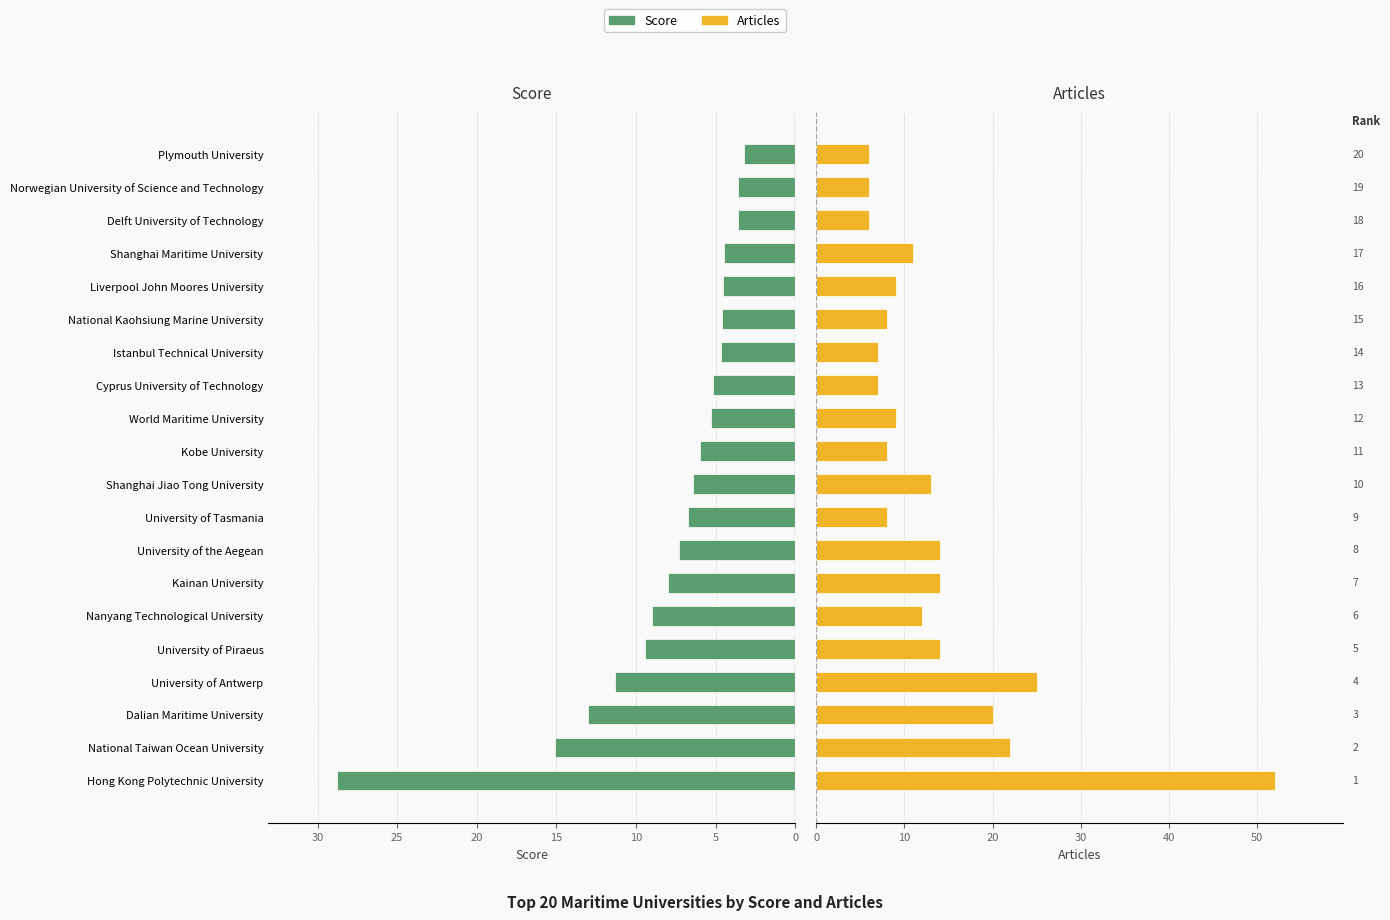

Which series has the widest spread of values?

Articles